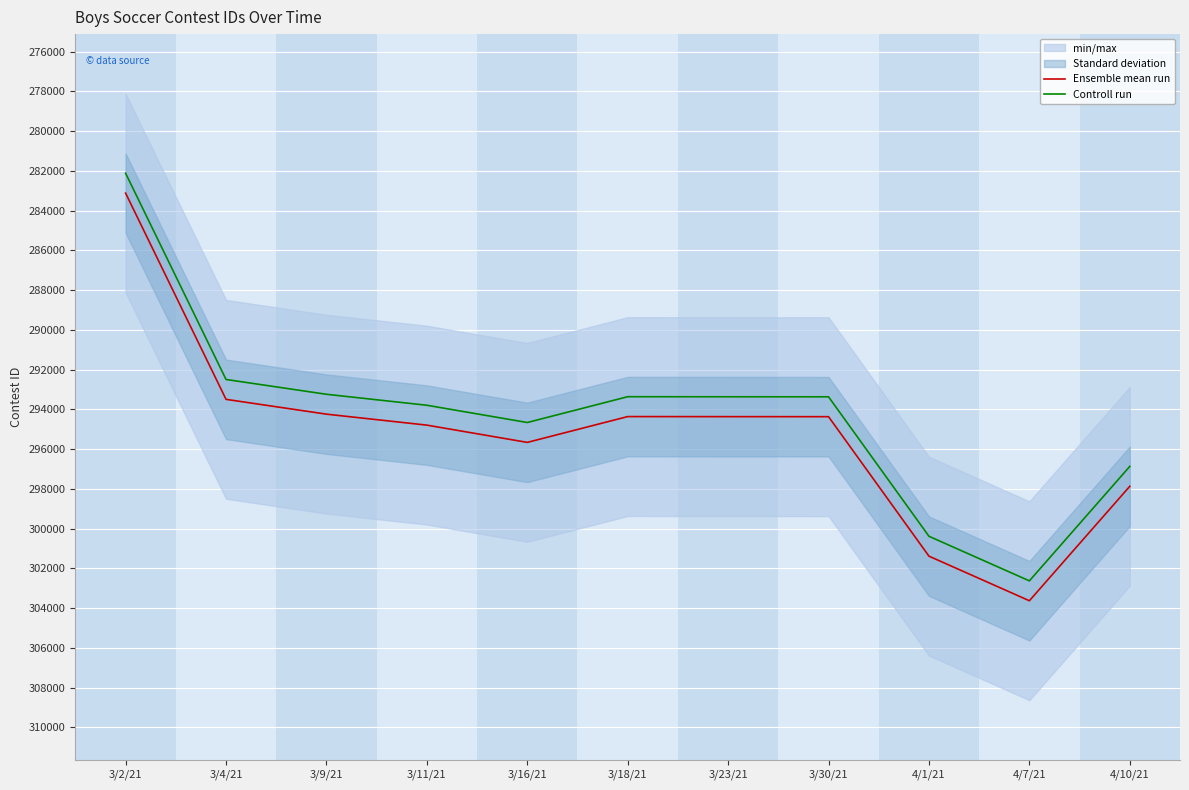

True or false: Ensemble mean run and Controll run intersect in this chart.

False